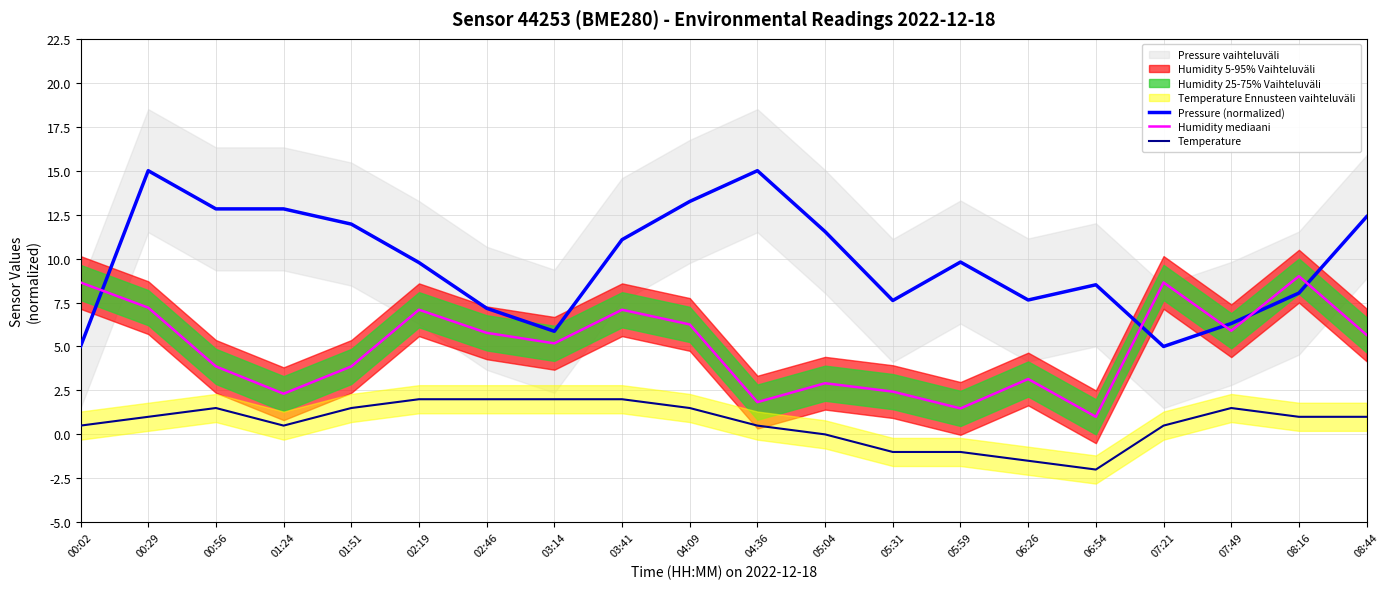

Where is the first local maximum for Pressure (normalized)?

00:29